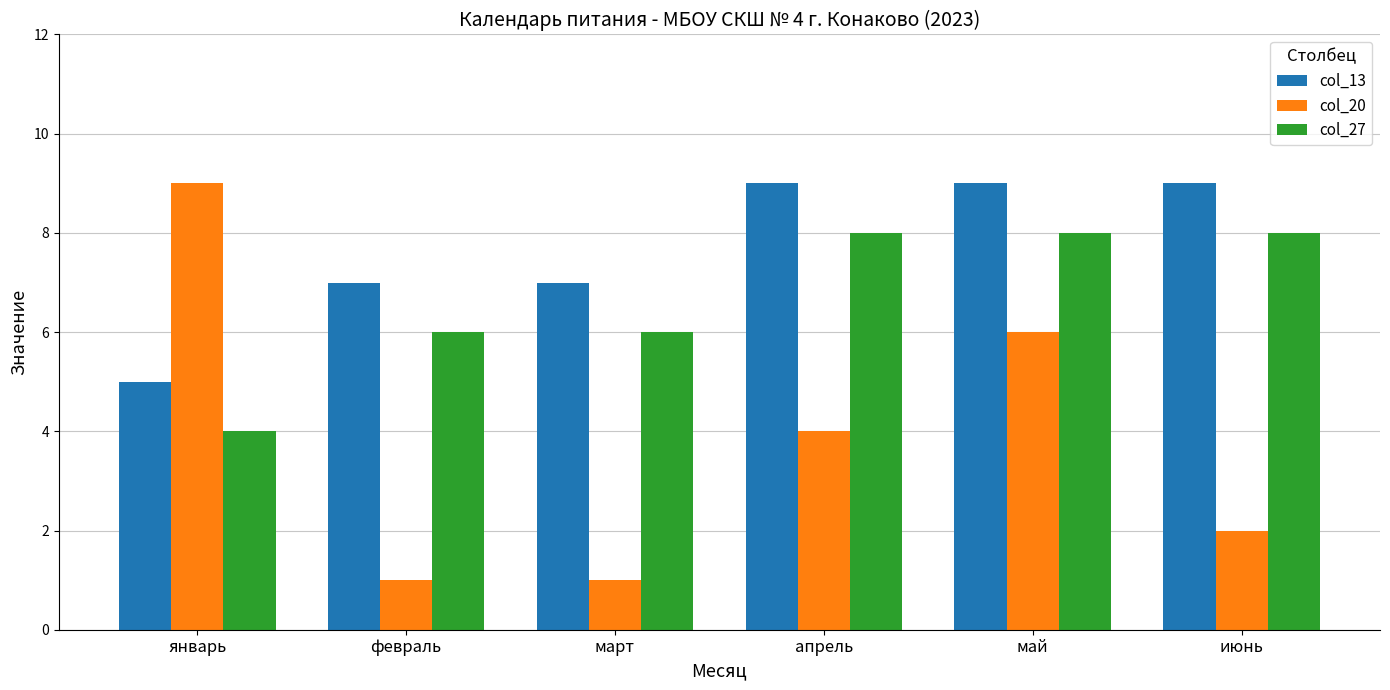

What position from the right is июнь?

1